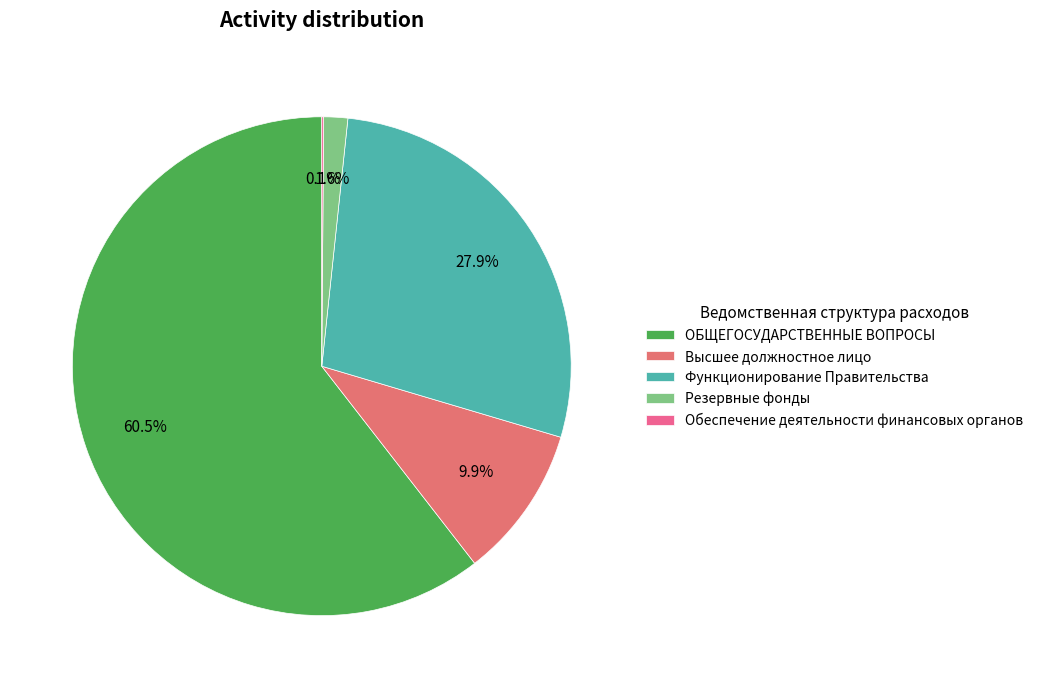

Count the number of slices in the pie.

5